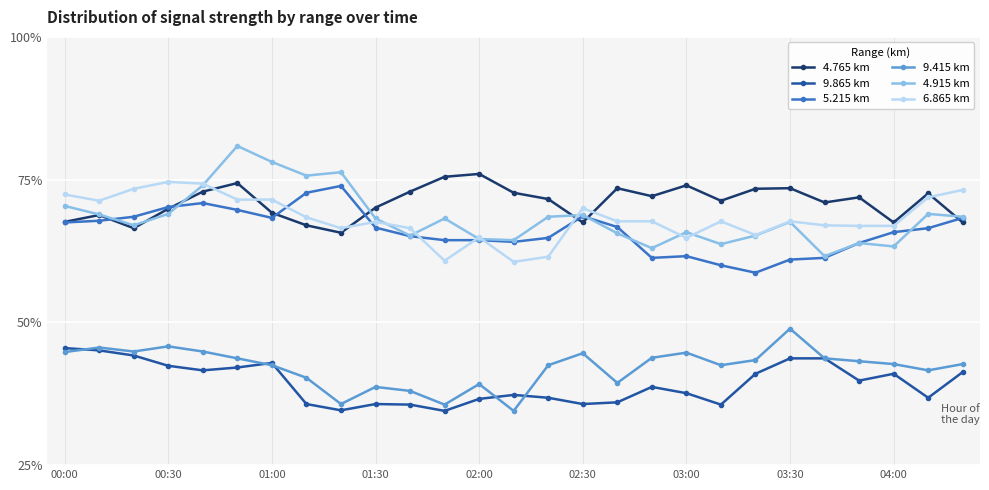

True or false: 4.765 km and 9.415 km intersect in this chart.

False